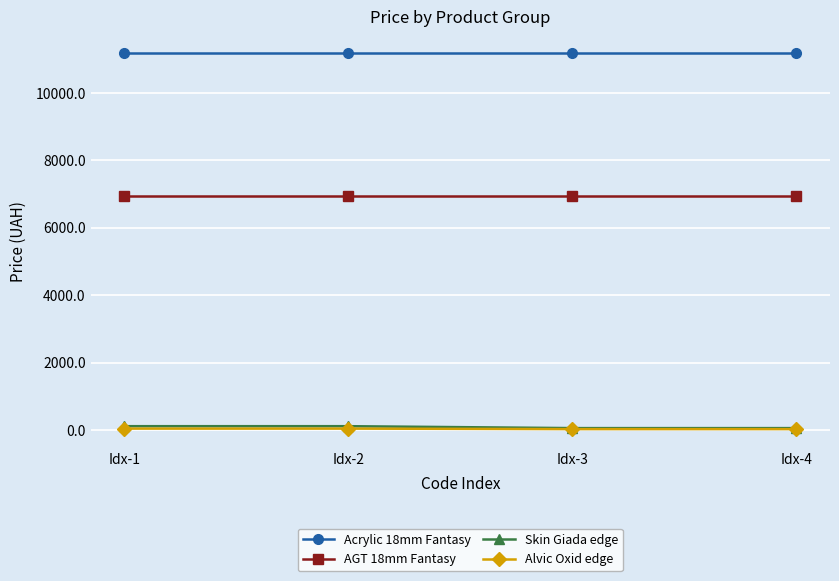

What is the sum of the Alvic Oxid edge values at Idx-4 and Idx-1?

70.0